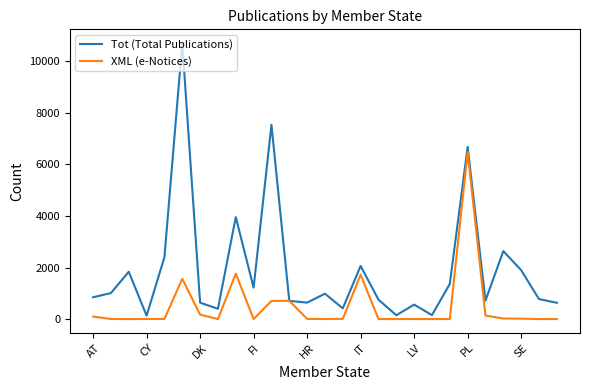

What is the difference between the second highest and second lowest values in the XML (e-Notices) series?

1763